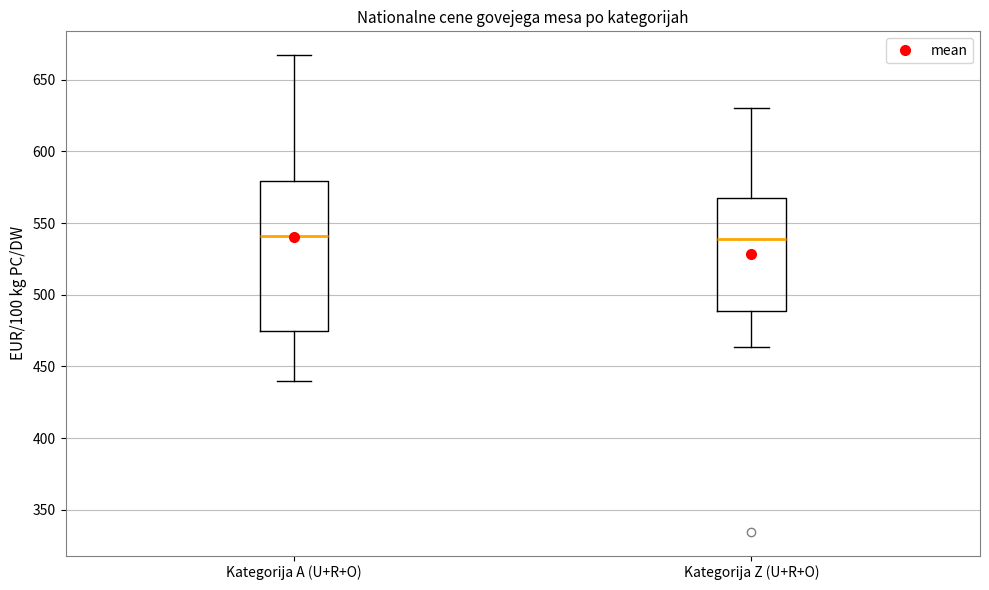

Where does the median line of the box for Kategorija A (U+R+O) sit on the y-axis? The values are not printed on the chart, so give them approximately, as read against the axis.

540